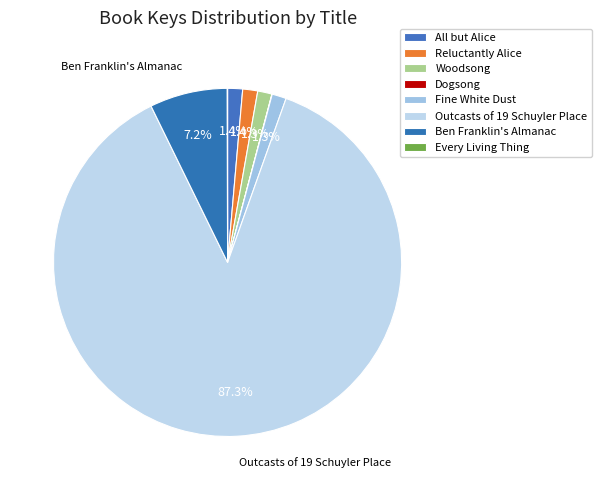

True or false: Dogsong accounts for 7% of the total.

False